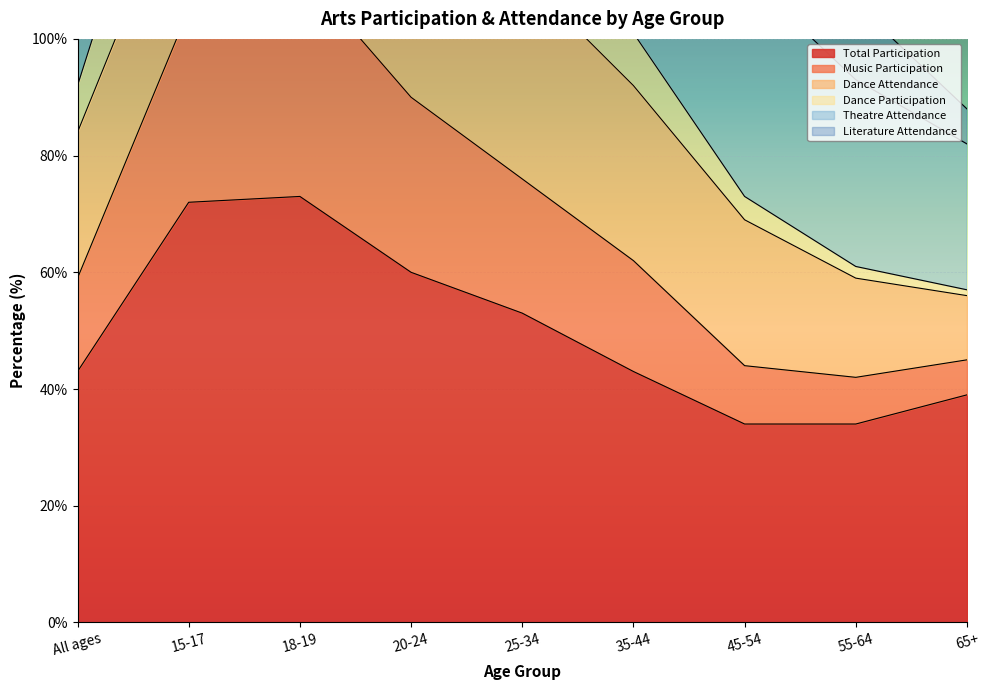

The value of Total Participation at 35-44 is 61. True or false?

False